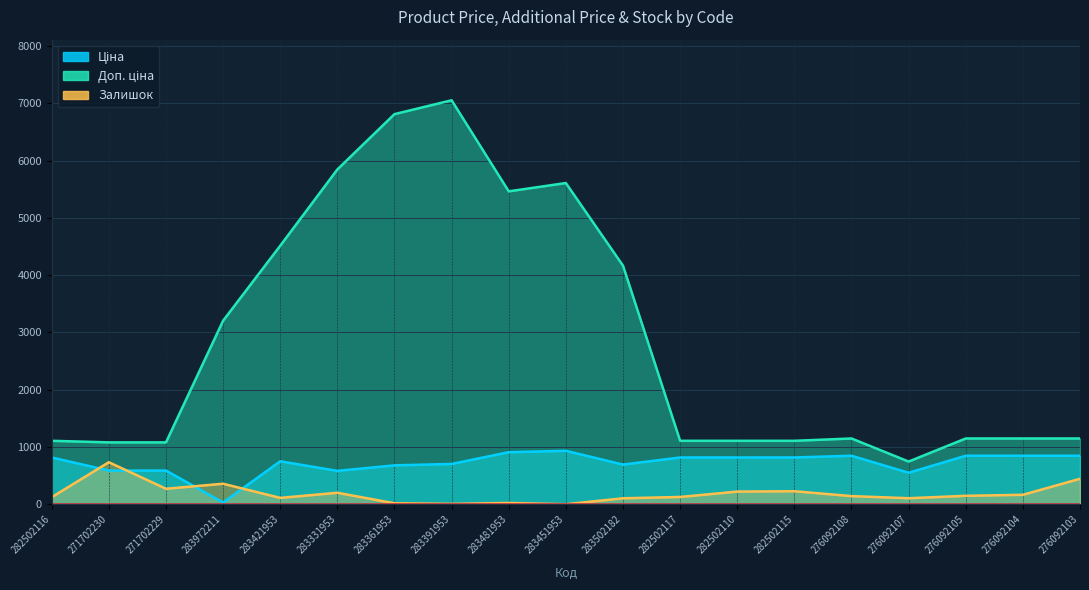

List the series in order of their overall mean, lowest first.

Залишок, Ціна, Доп. ціна